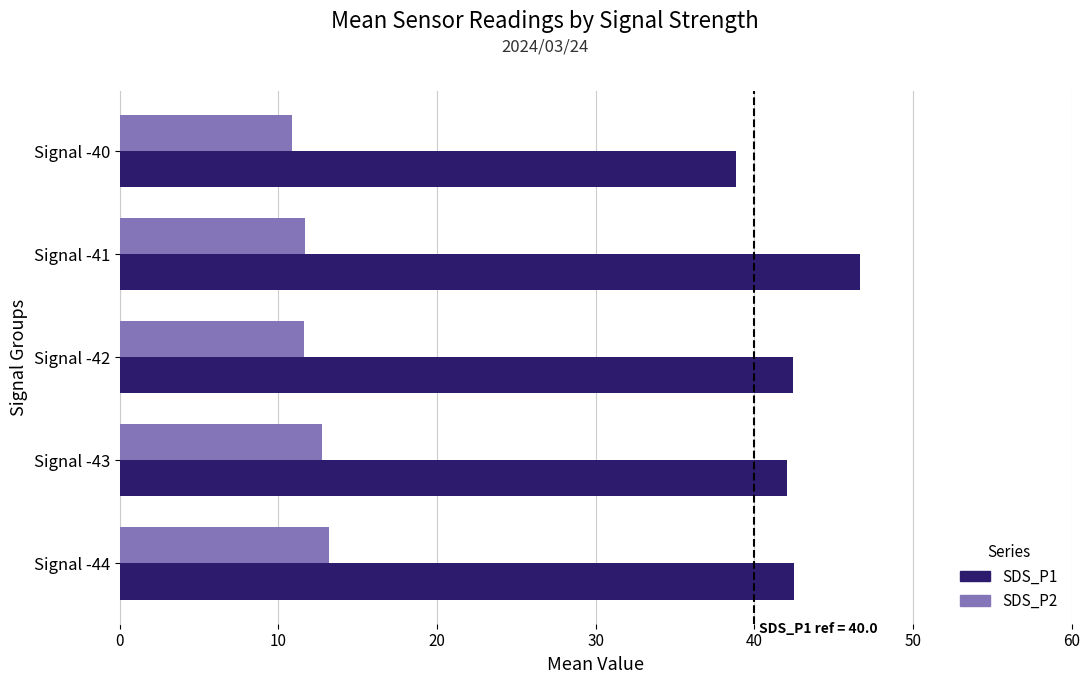

What is the average value of the SDS_P1 series?

42.5